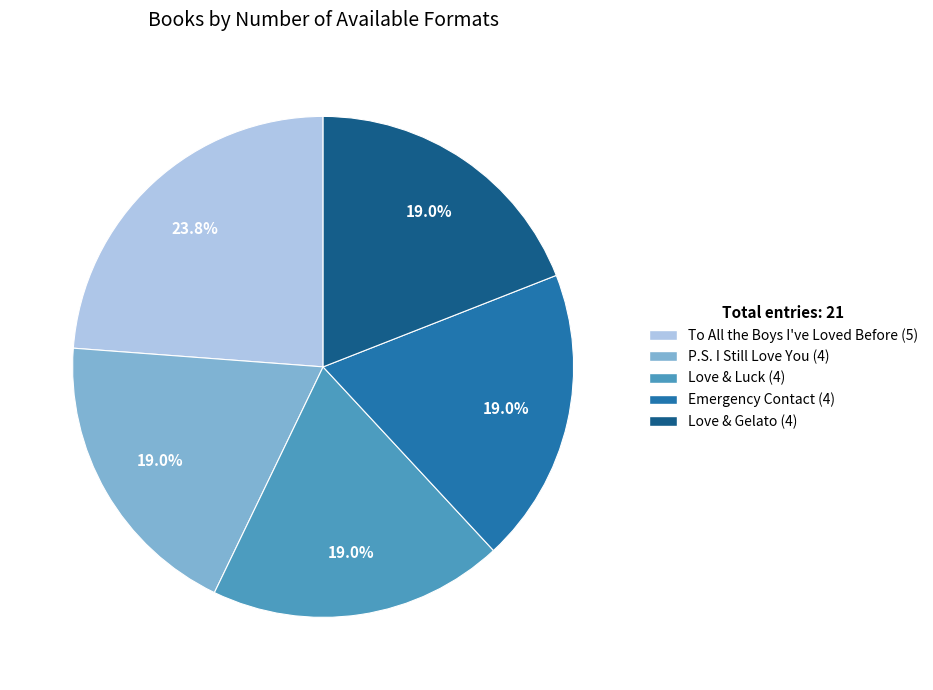

How many slices are in this pie chart?

5